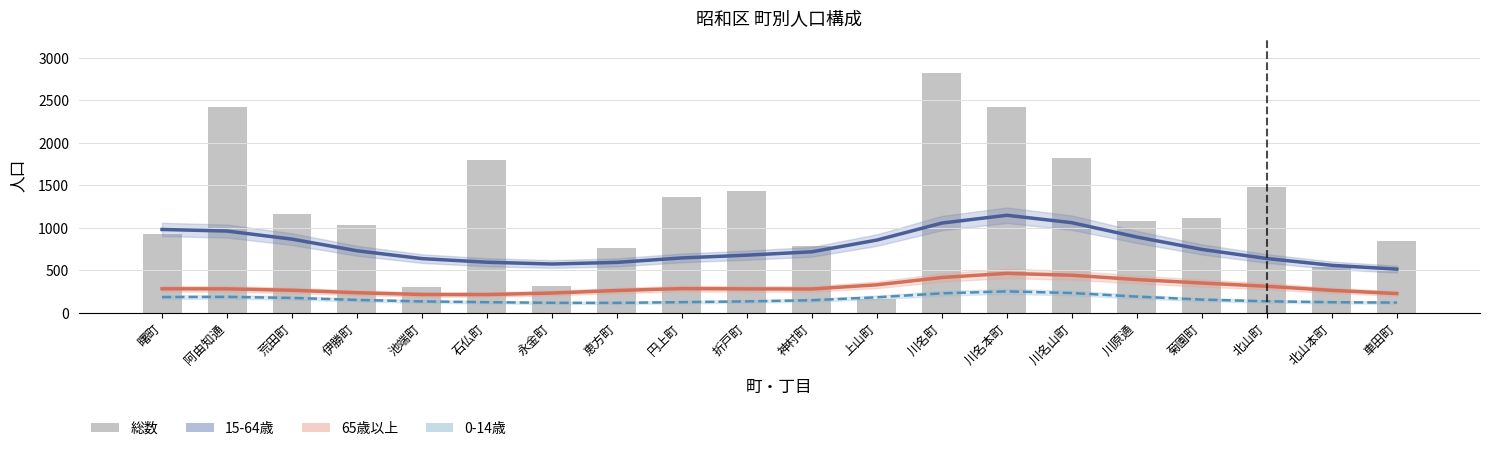

At which label does 15-64歳 reach its minimum?

車田町